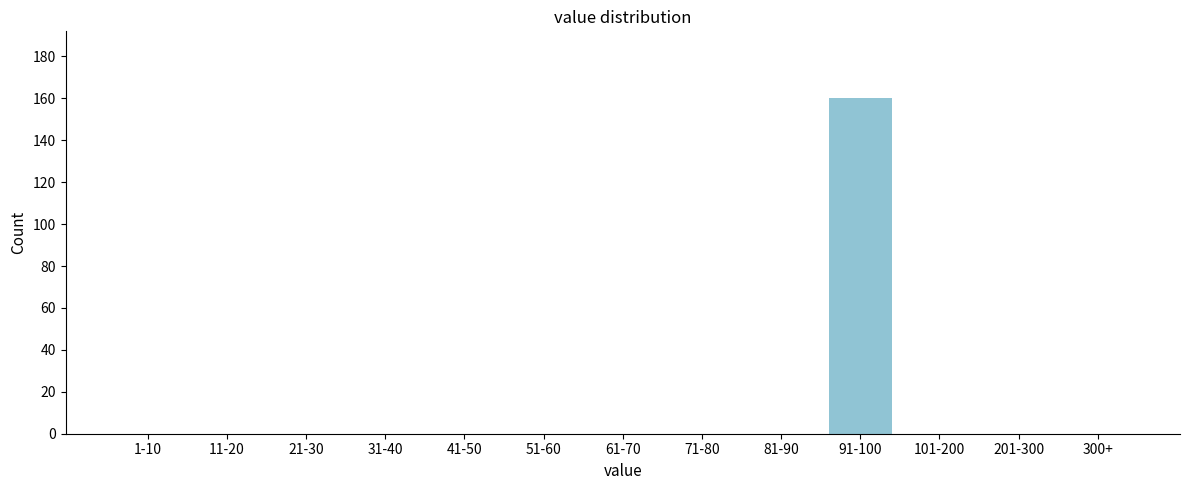

Reading left to right, what are all the values shown in this chart?

1-10=0	11-20=0	21-30=0	31-40=0	41-50=0	51-60=0	61-70=0	71-80=0	81-90=0	91-100=160	101-200=0	201-300=0	300+=0